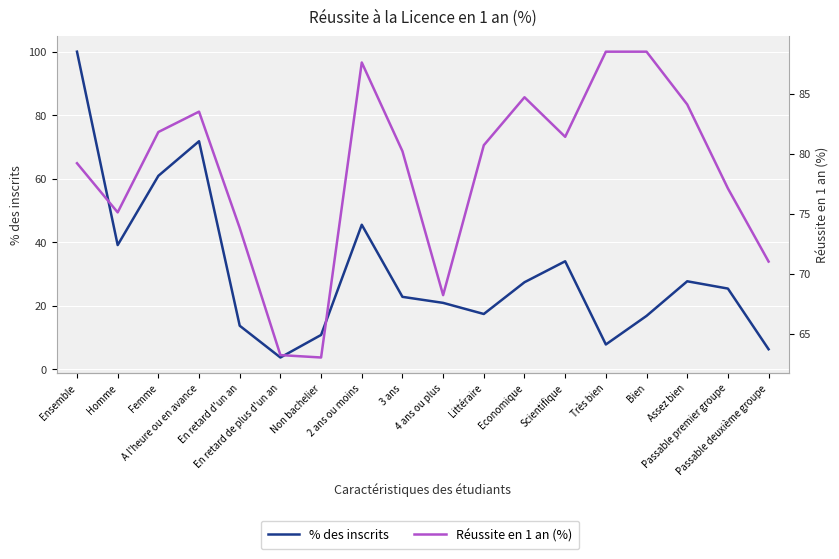

Which category has the lowest value in the % des inscrits series?

En retard de plus d'un an